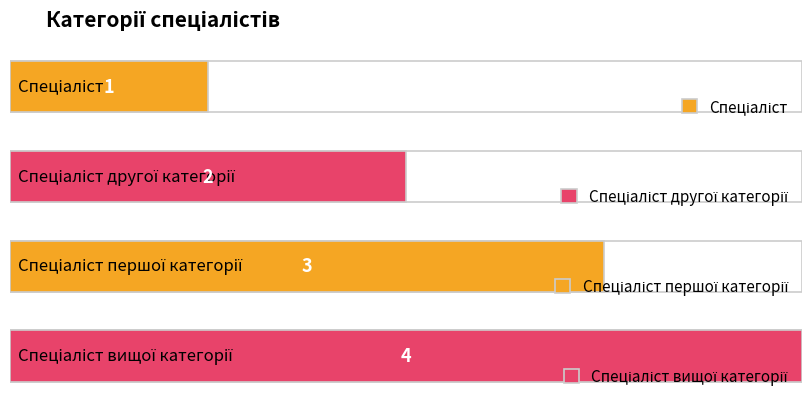

How many values are between 2 and 4?

3